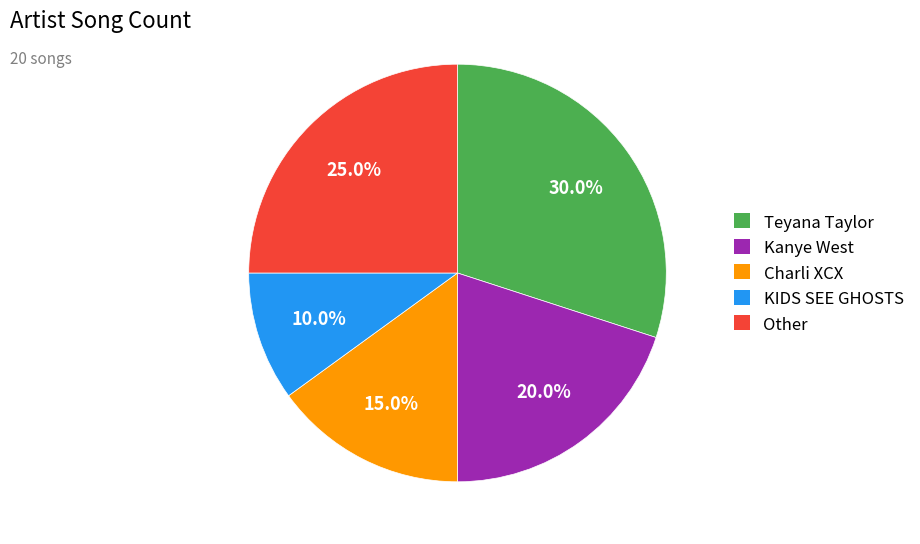

Which has a higher value, Kanye West or Other?

Other